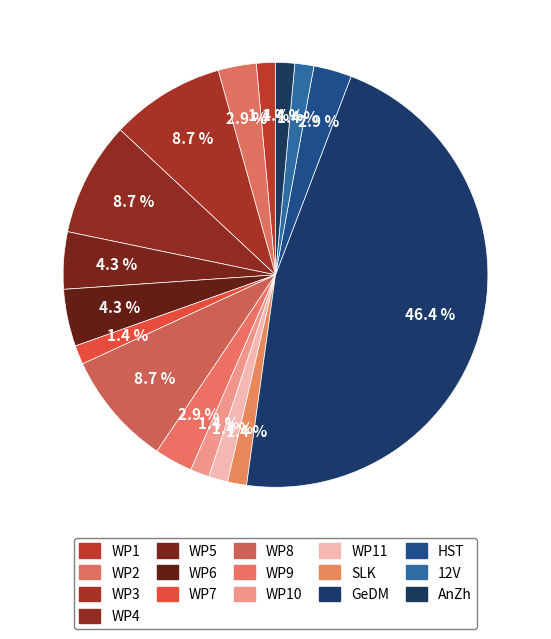

To the nearest percent, what is the difference between the largest and smallest slice percentages?

45%